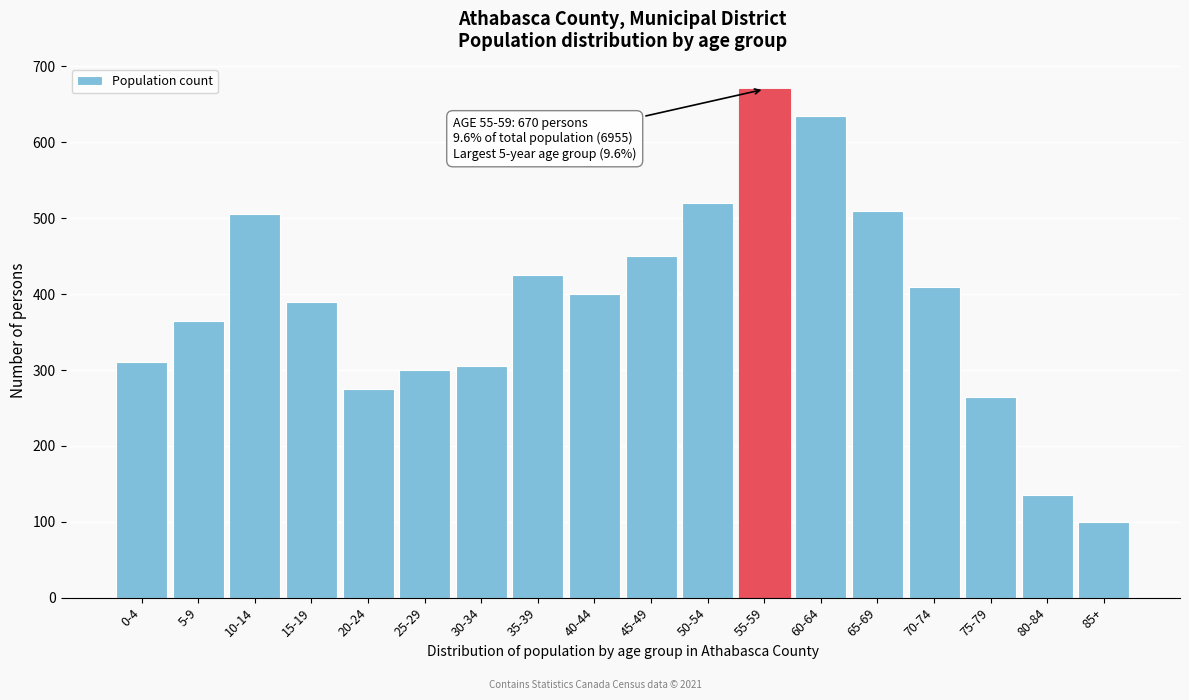

Reading left to right, what are all the values shown in this chart?

310	365	505	390	275	300	305	425	400	450	520	670	635	510	410	265	135	100